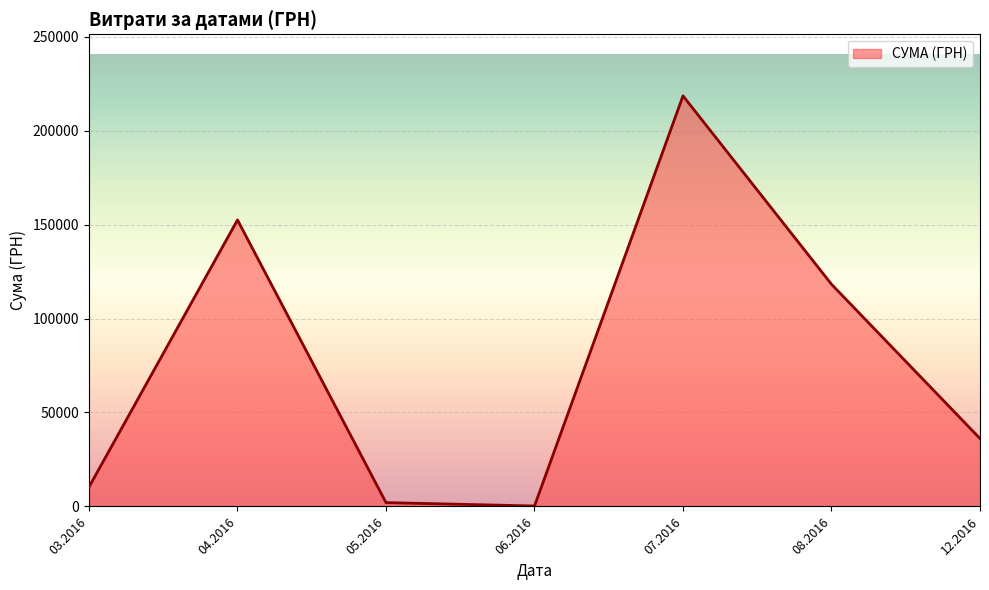

Reading right to left, what are all the values shown in this chart?

36140.0	118239.8	218512.2	240.0	2040.5	152484.7	10339.7